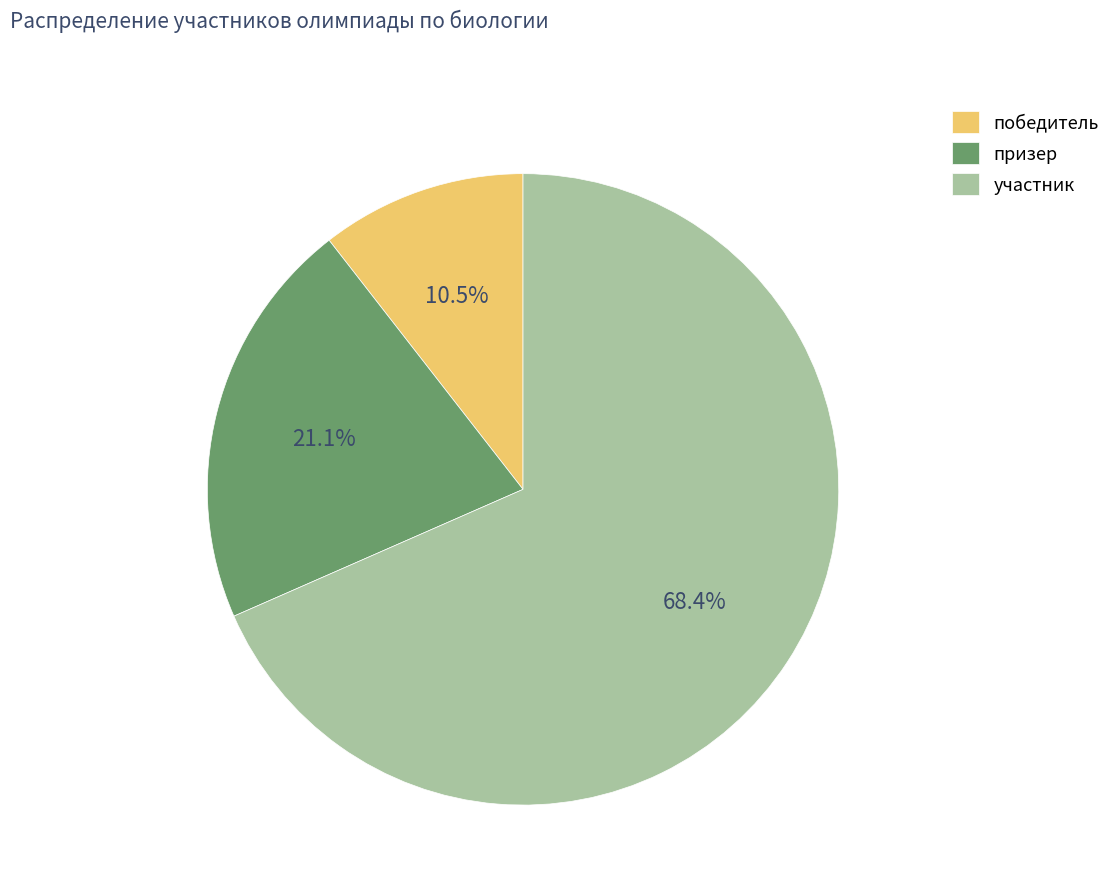

What portion of the pie excludes призер?

78.9%